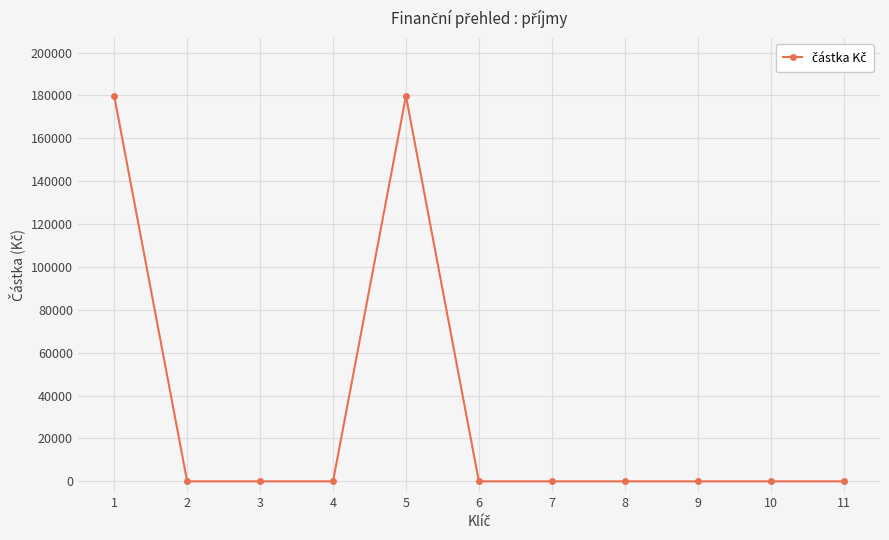

Reading left to right, list all the values displayed in this chart.

179750	0	0	0	179750	0	0	0	0	0	0